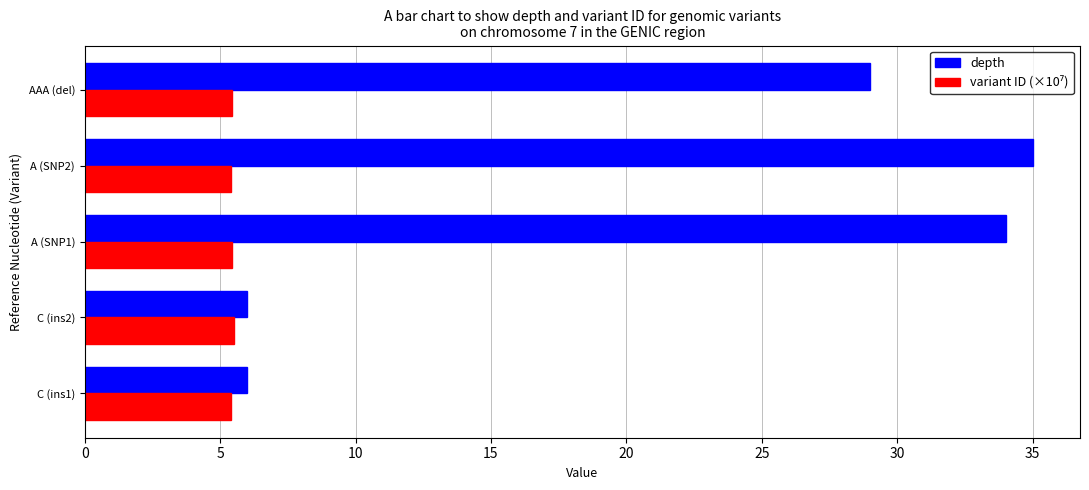

At which label is depth closest to 20?

AAA (del)